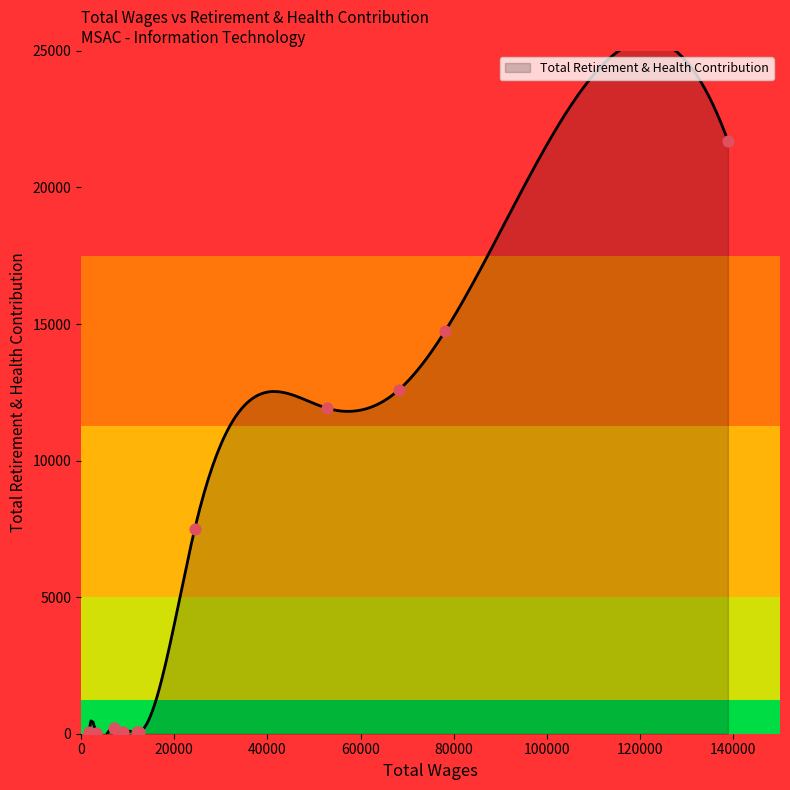

What is the ratio of the value at 138820.0 to the value at 68132.0?

1.7